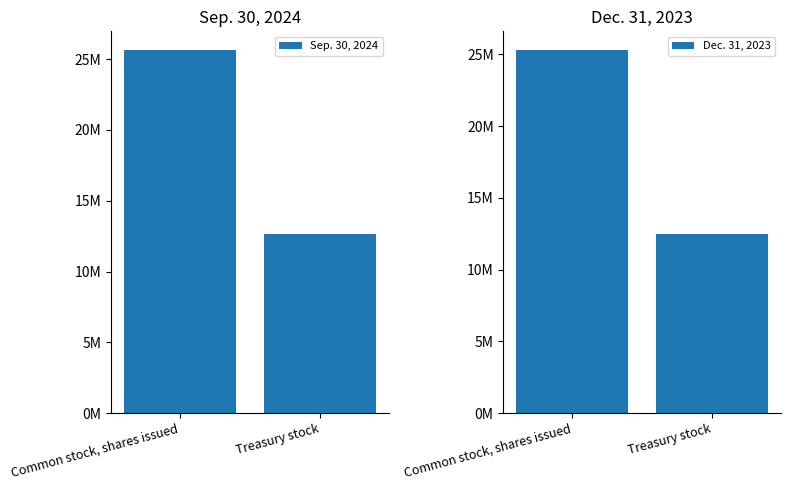

Where is Sep. 30, 2024 nearest to the value 19170106?

Treasury stock